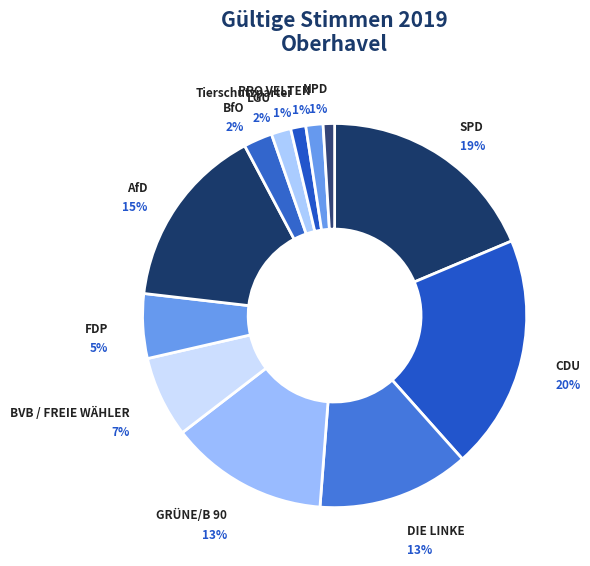

Which has a higher value, LGU or SPD?

SPD